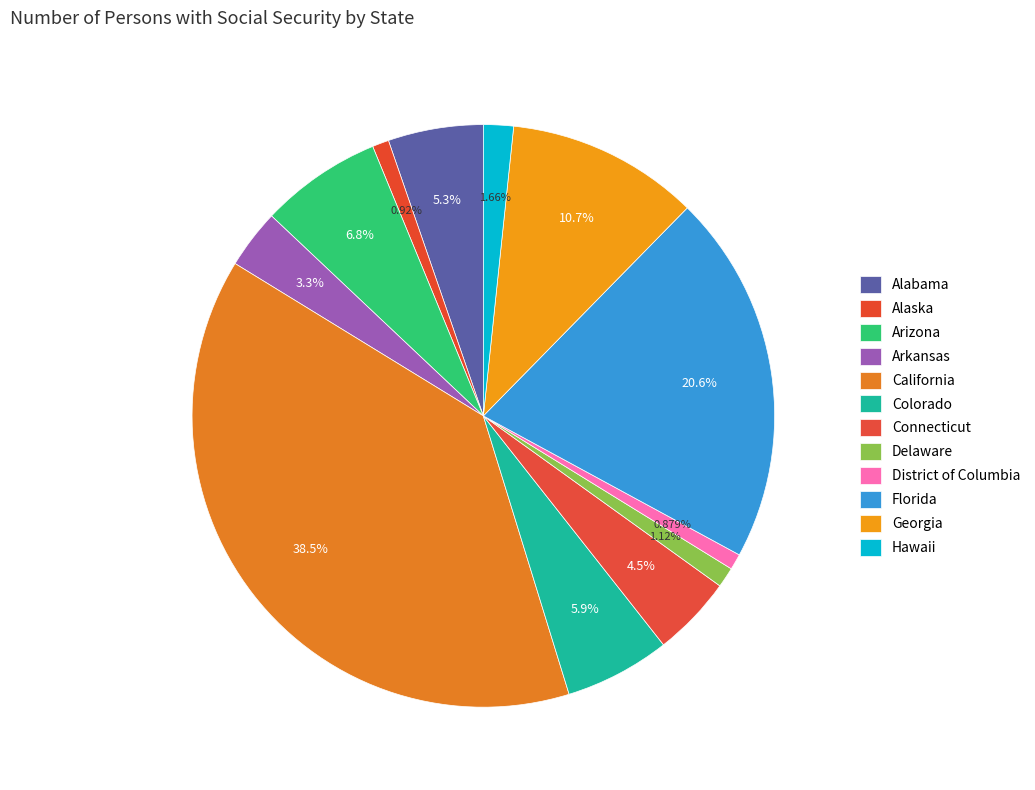

Does any single category account for the majority?

No